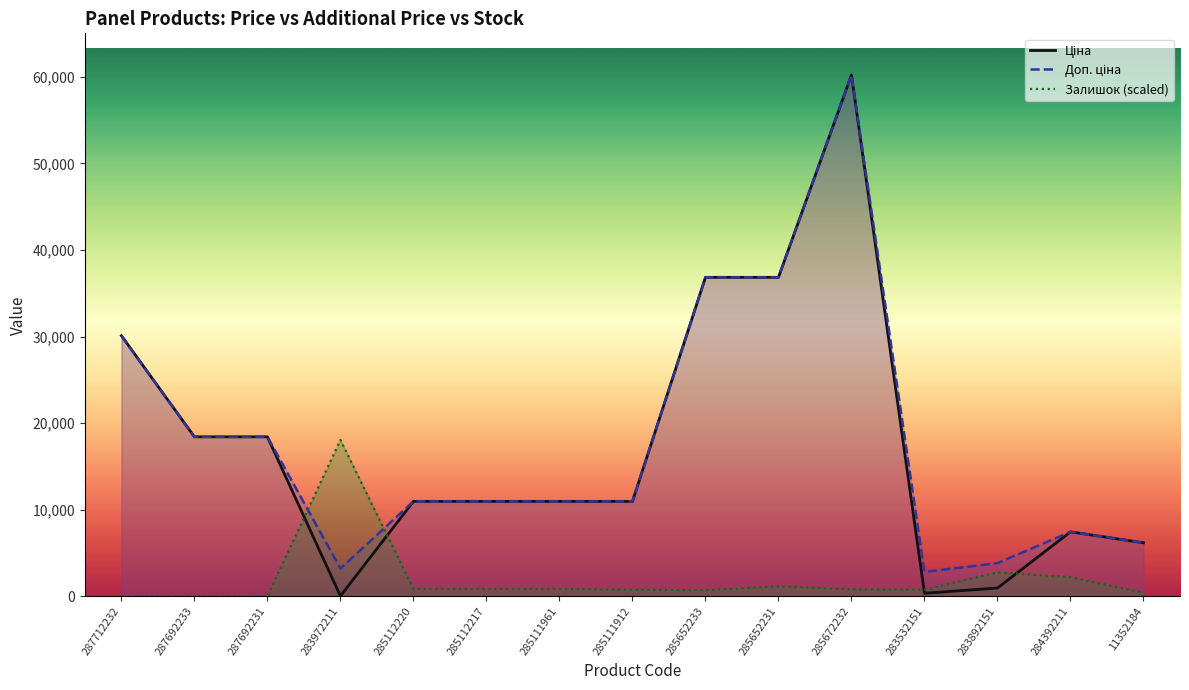

Between 285111912 and 283892151, which series saw the biggest shift?

Ціна